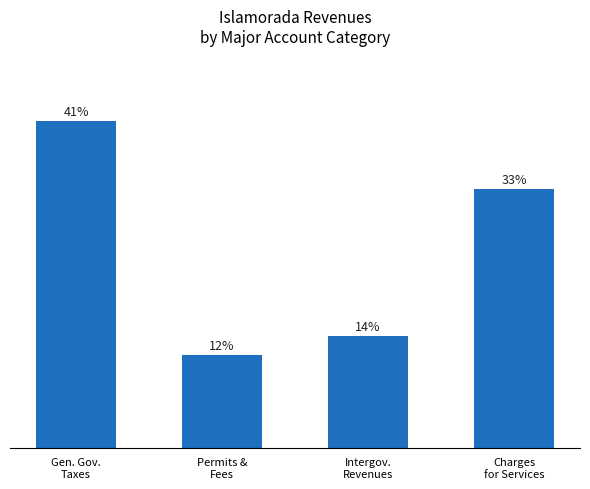

What is the change in value from Gen. Gov.
Taxes to Charges
for Services?

-3194091